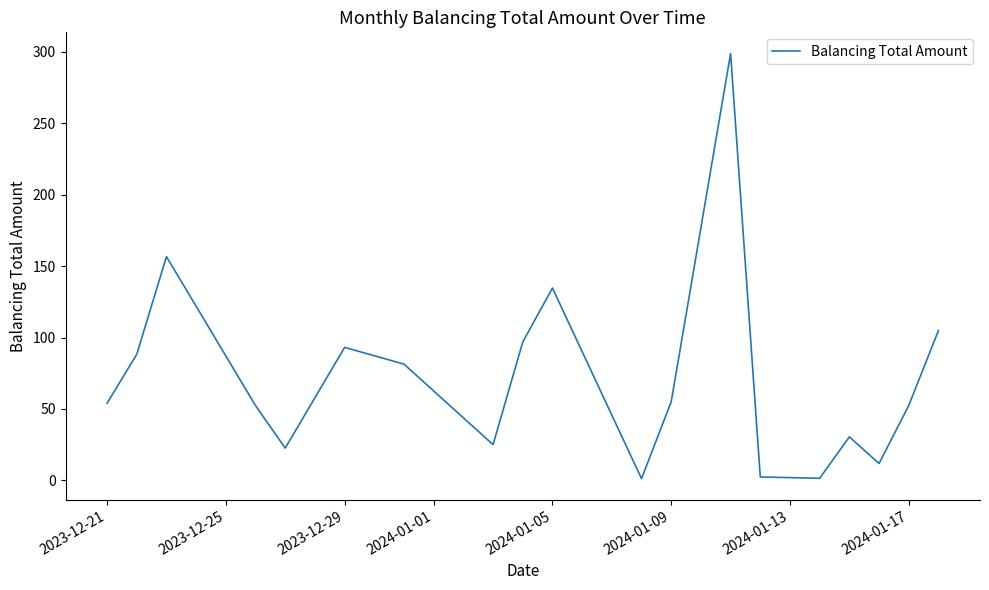

What is the difference between the maximum and minimum values?

297.6